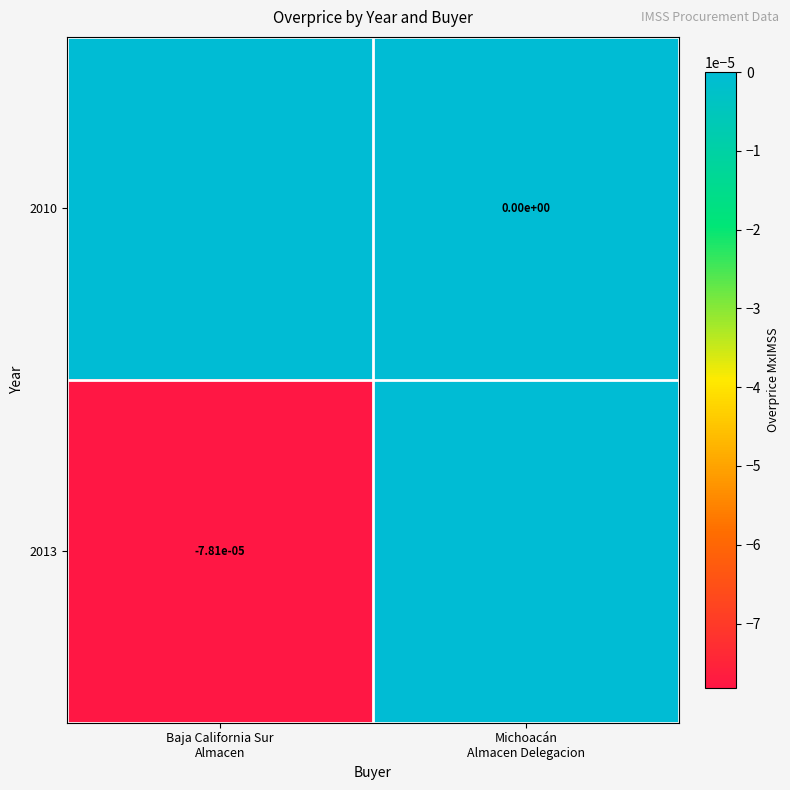

Count the 2013 values in the range 0 to 1.

1